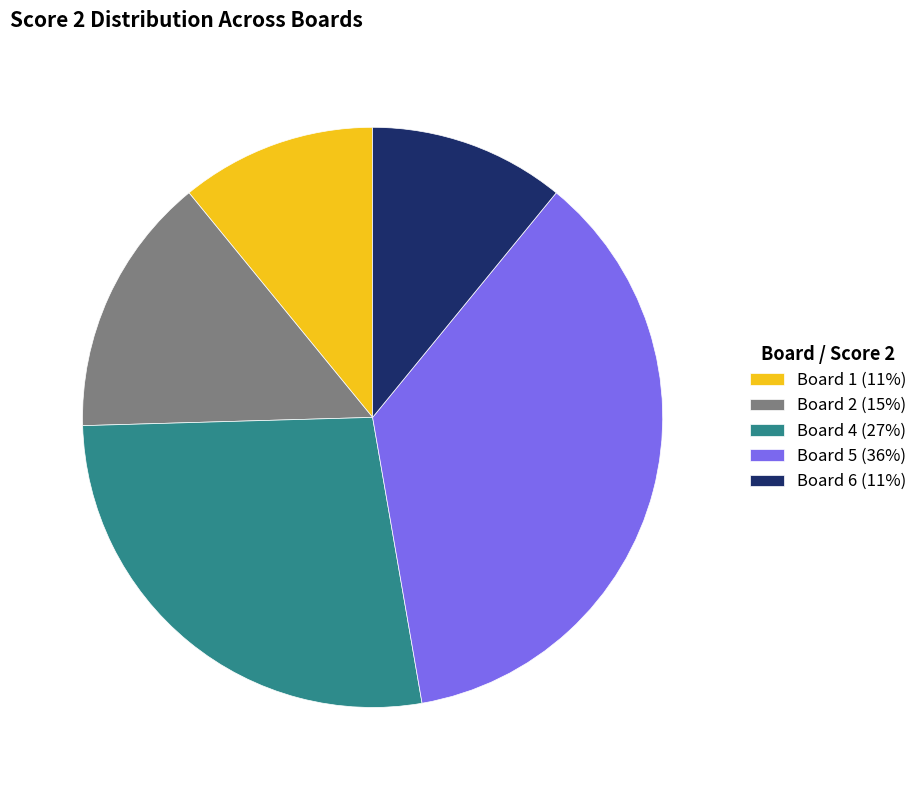

Is there a majority slice in this chart?

No